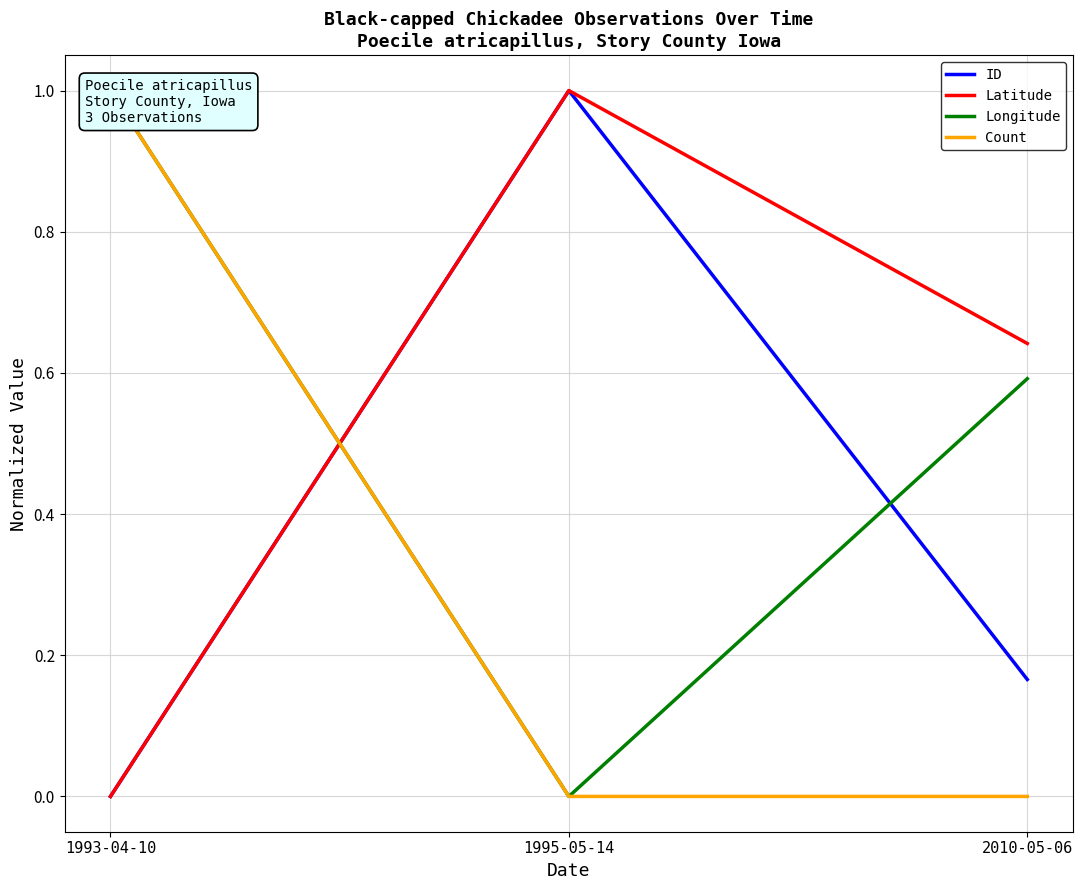

What is the spread (max minus min) of values at 1993-04-10?

1.0